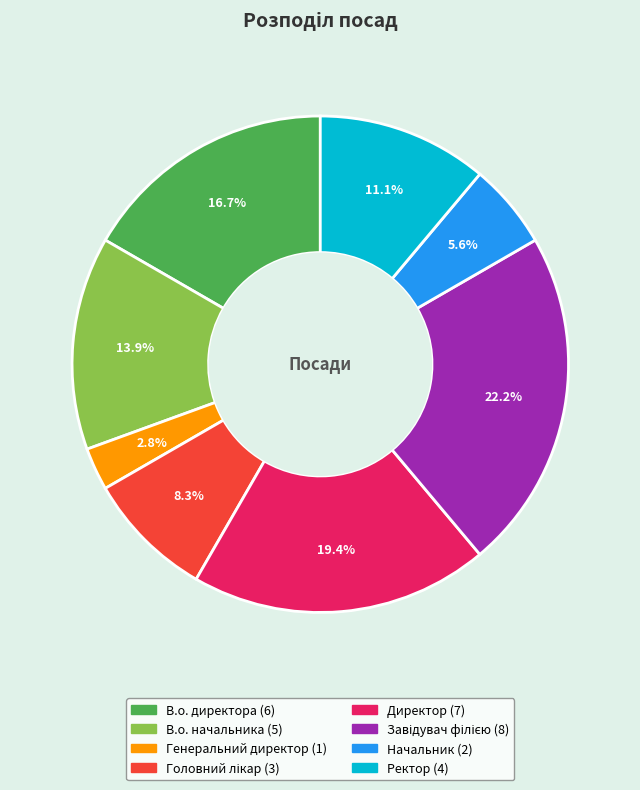

Which has a higher value, Генеральний директор or Директор?

Директор